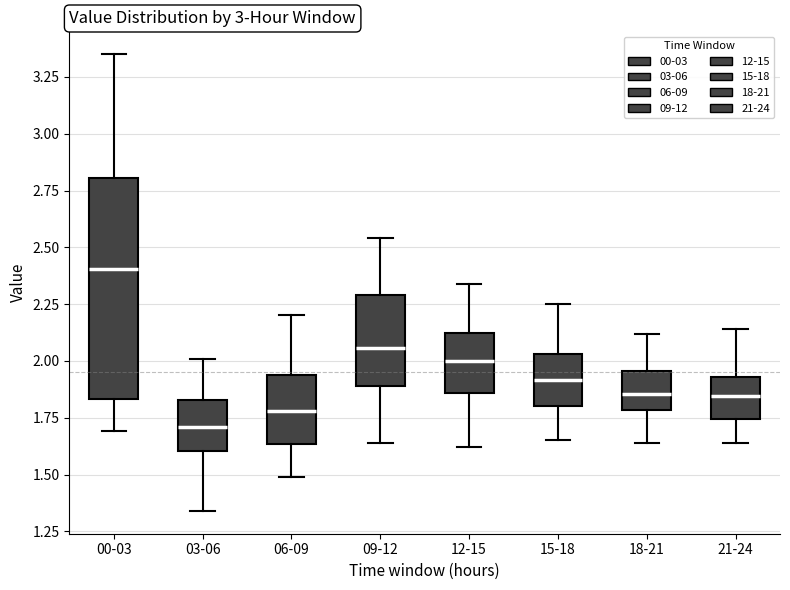

Which box's median line is the lowest?

03-06